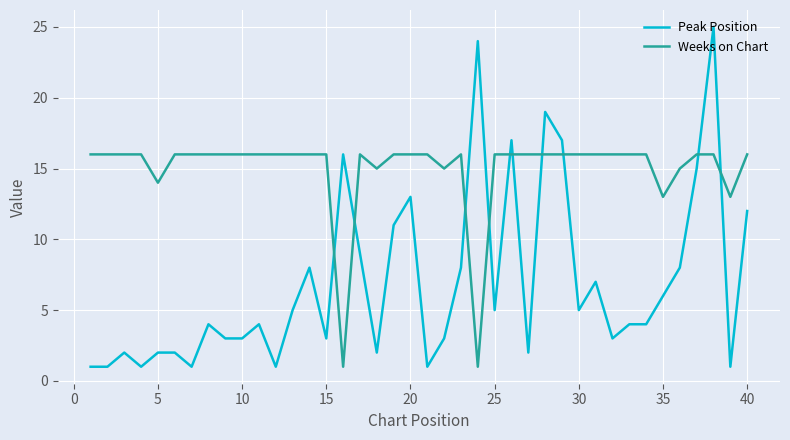

How many lines are shown in the chart?

2